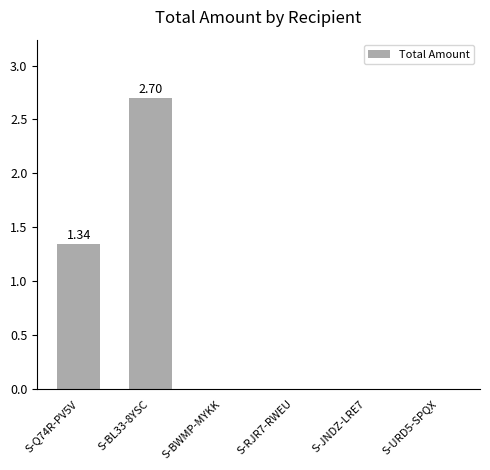

What is the change in value from S-Q74R-PV5V to S-JNDZ-LRE7?

-1.3